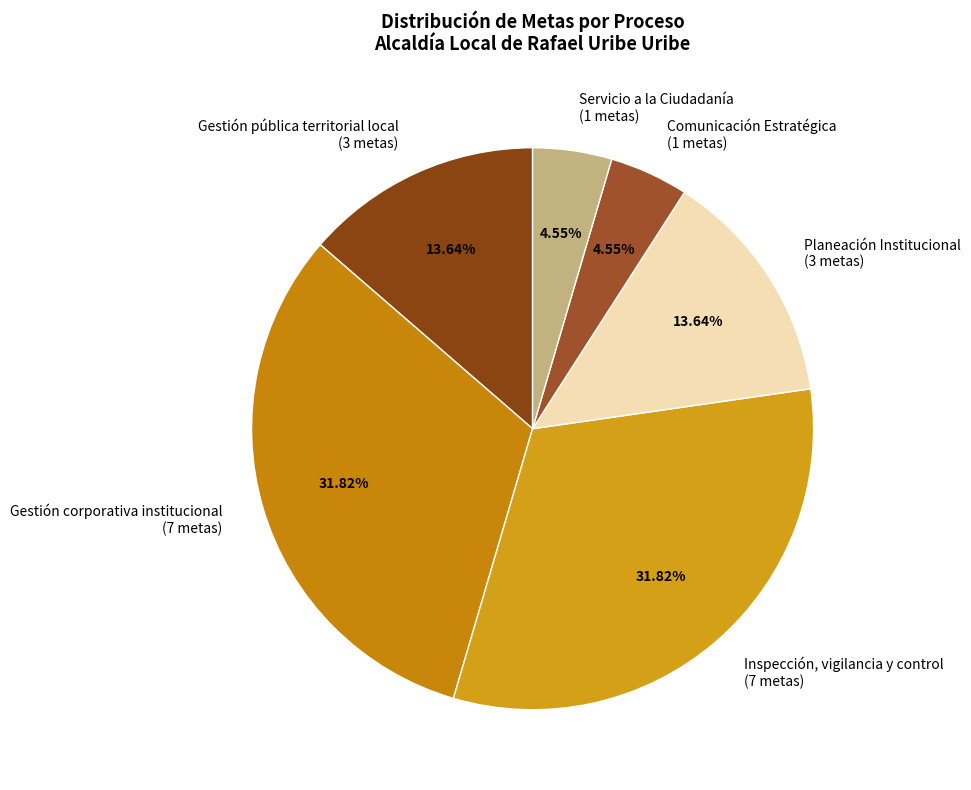

To the nearest percent, what percentage of the pie is Inspección, vigilancia y control?

32%